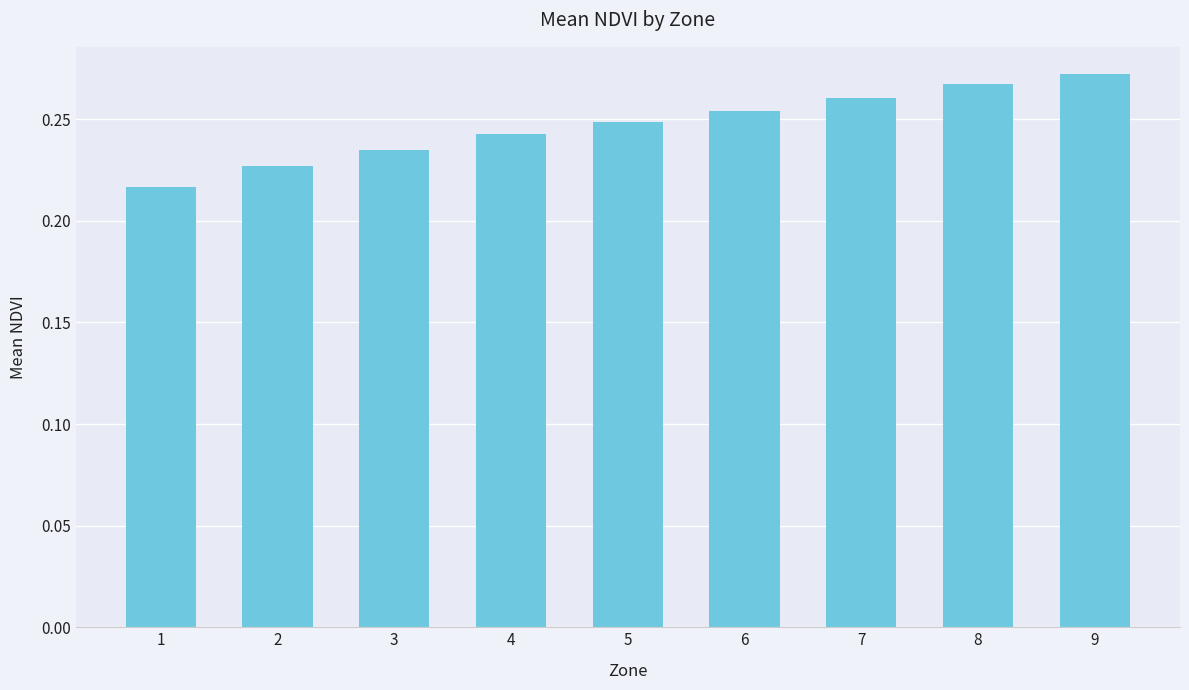

What is the sum of all values?

2.2